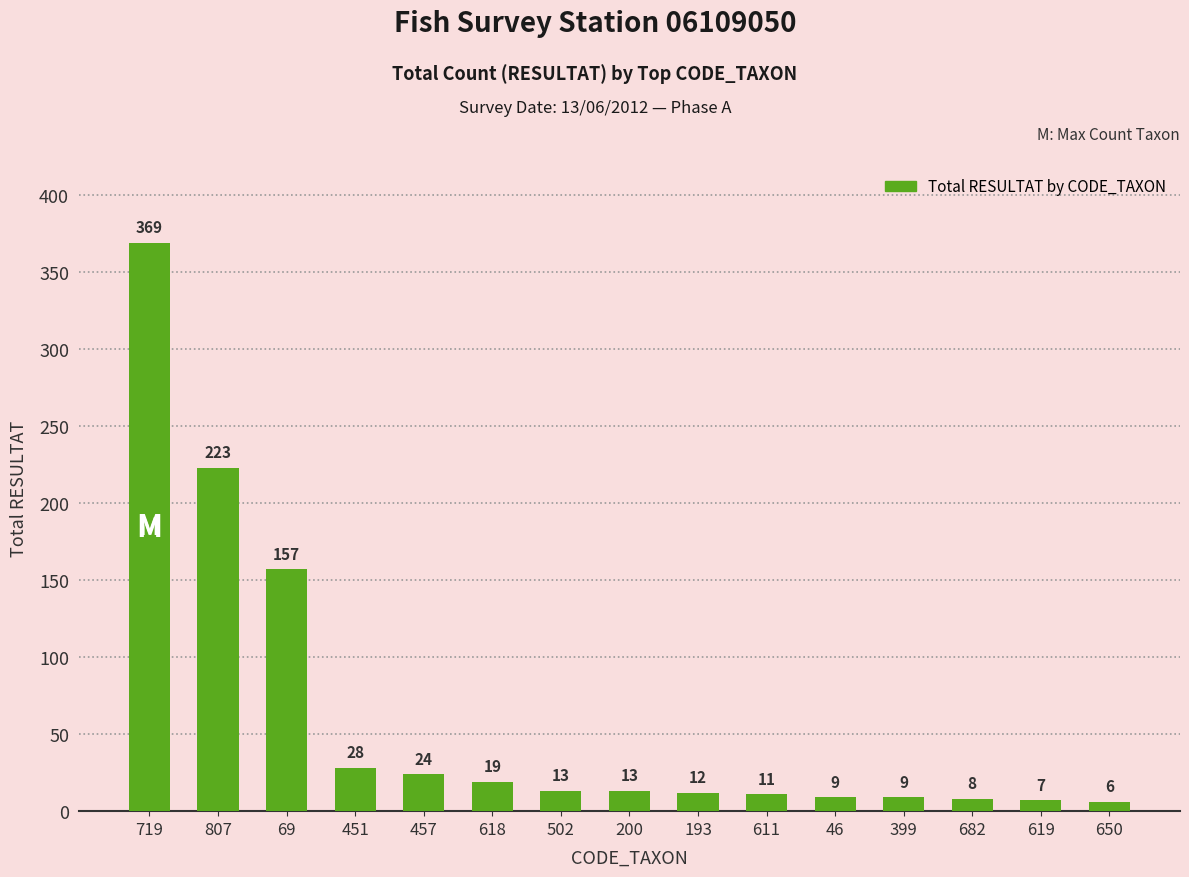

What is the ratio of the value at 451 to the value at 502?

2.2